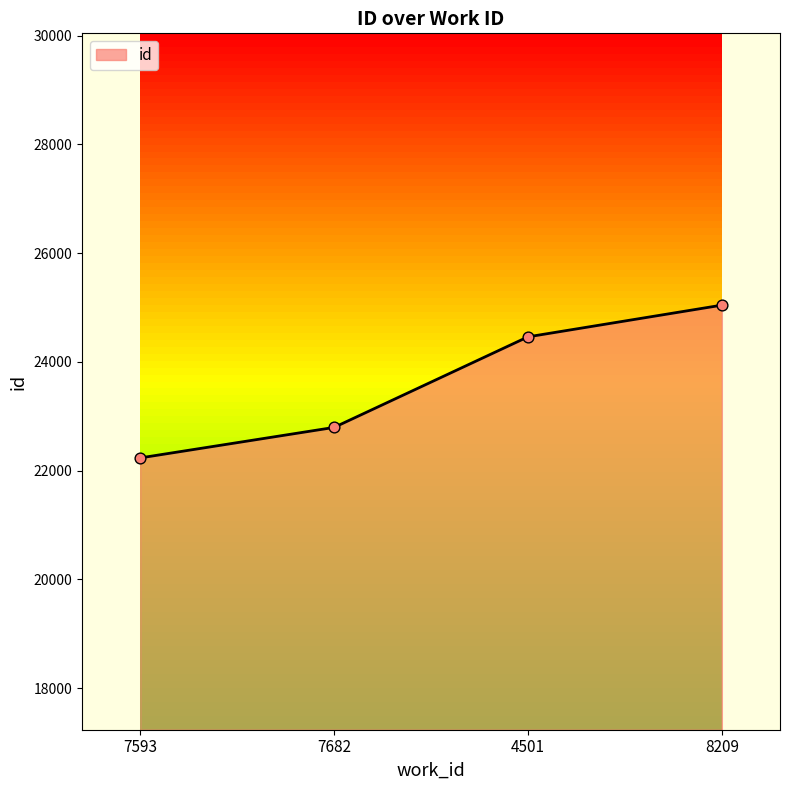

What is the change in value from 4501 to 8209?

+583